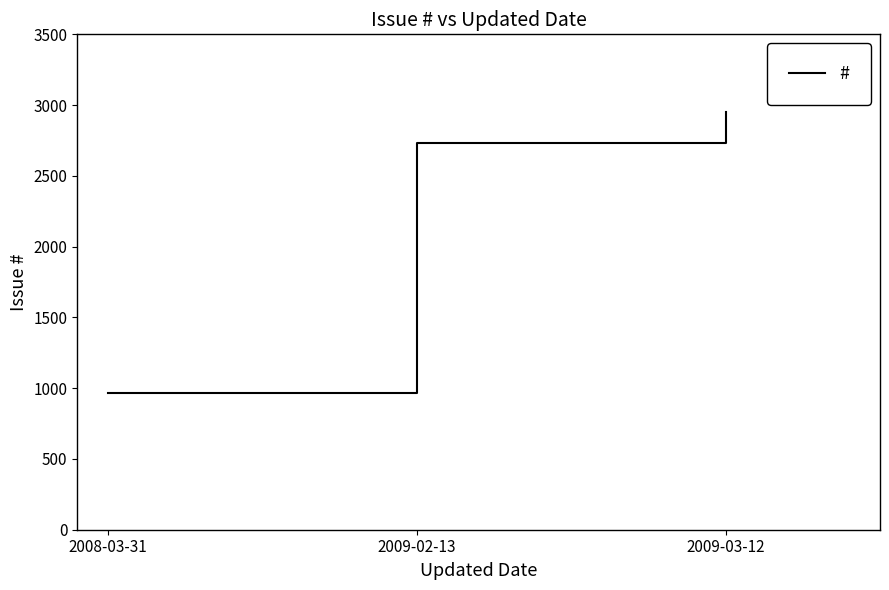

At which category does the chart reach its peak across all series?

2009-03-12